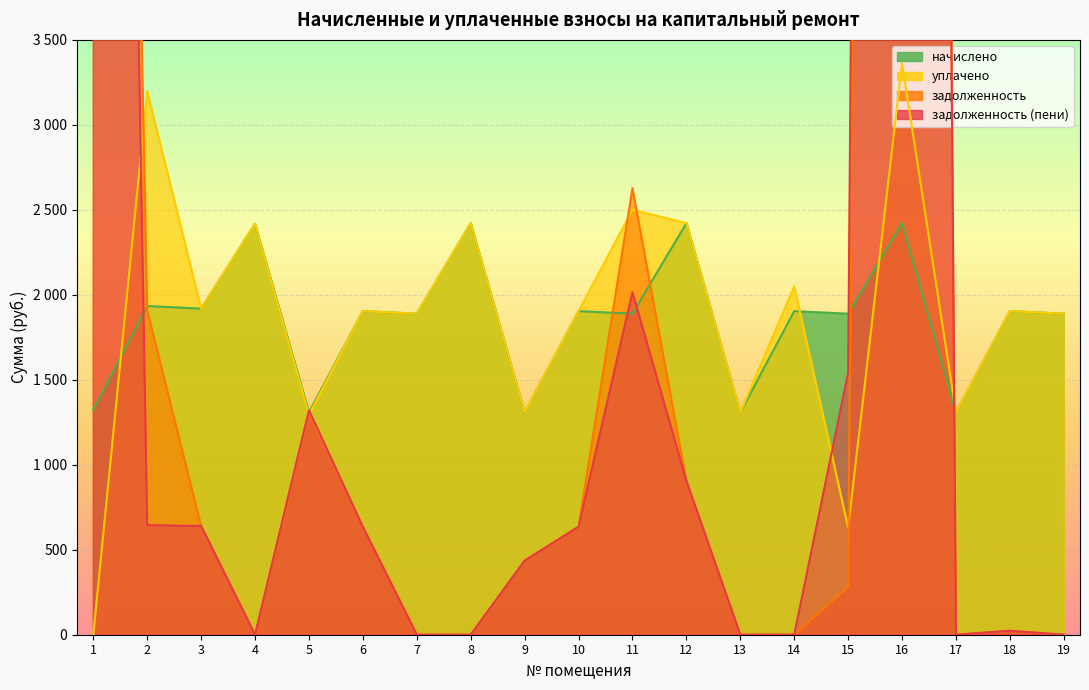

True or false: уплачено and задолженность intersect in this chart.

True